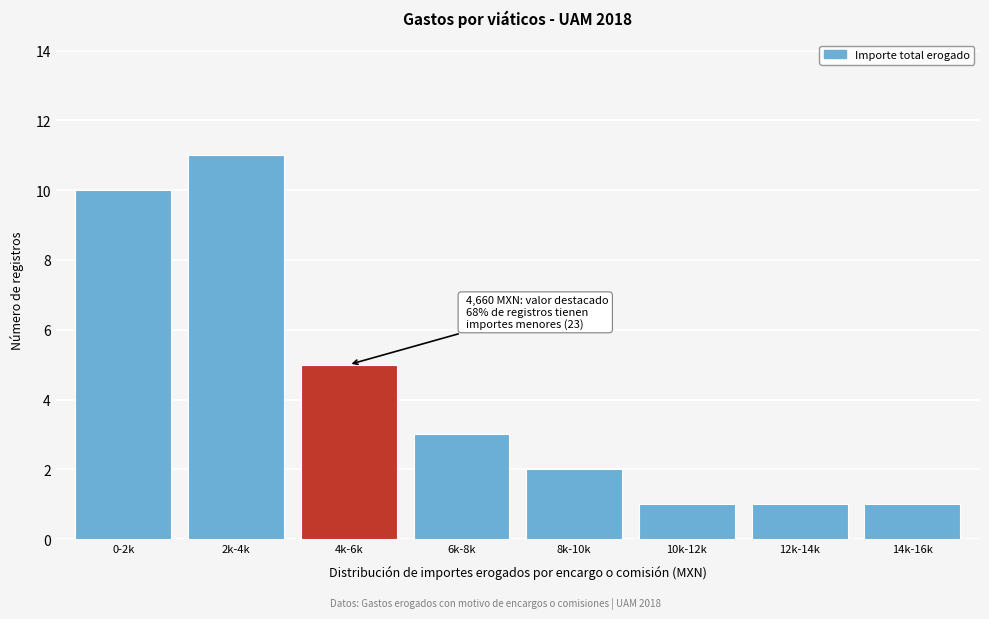

Reading left to right, extract all data points from this chart.

10	11	5	3	2	1	1	1